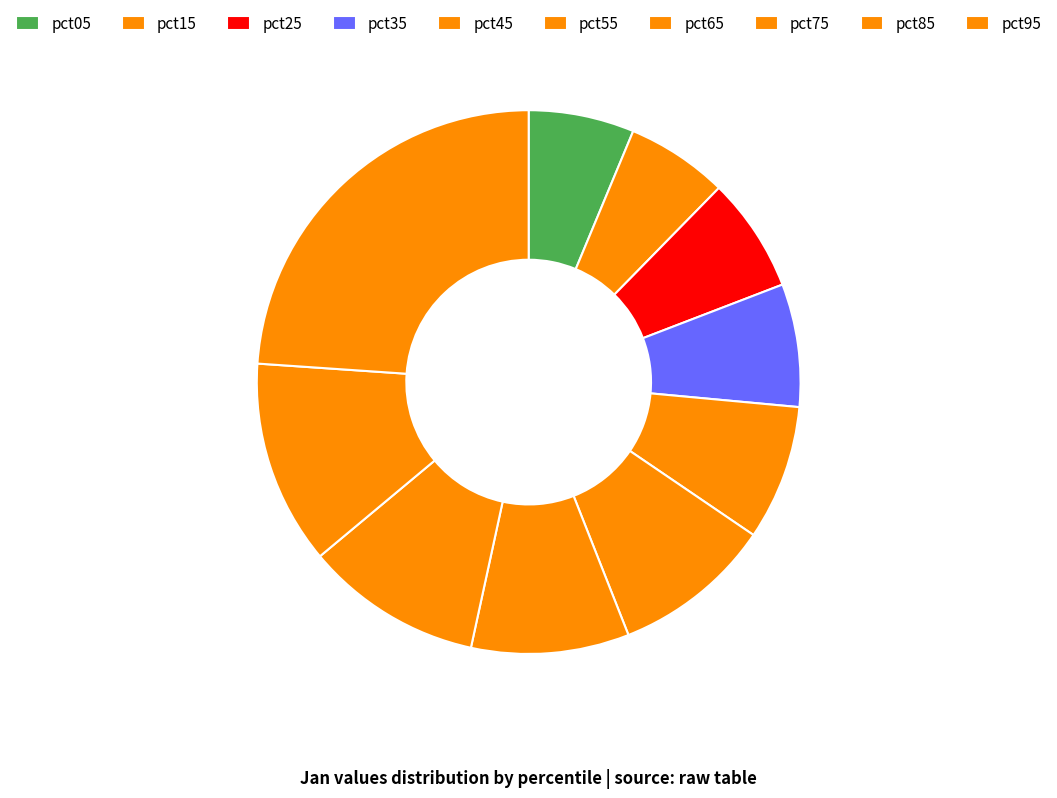

How many slices are in this pie chart?

10